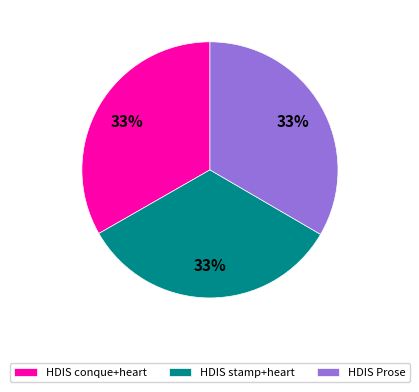

How many segments does this pie chart have?

3